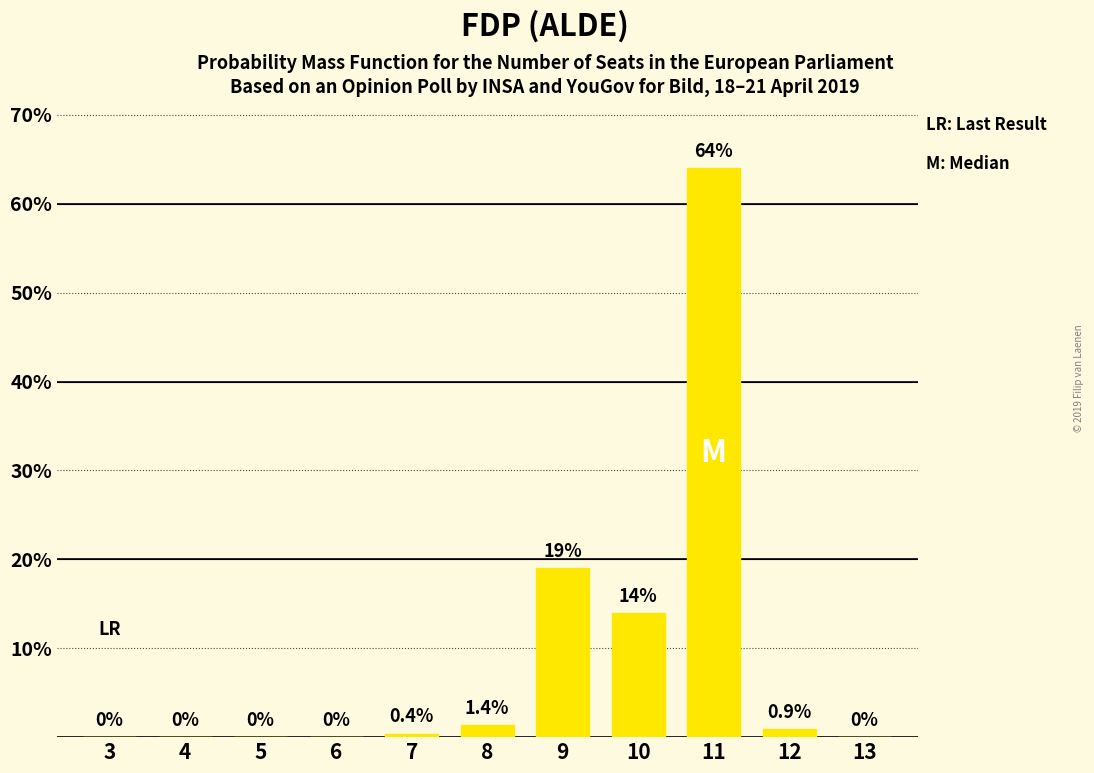

Reading right to left, transcribe all the data shown in this chart.

0.0	0.9	64.0	14.0	19.0	1.4	0.4	0.0	0.0	0.0	0.0